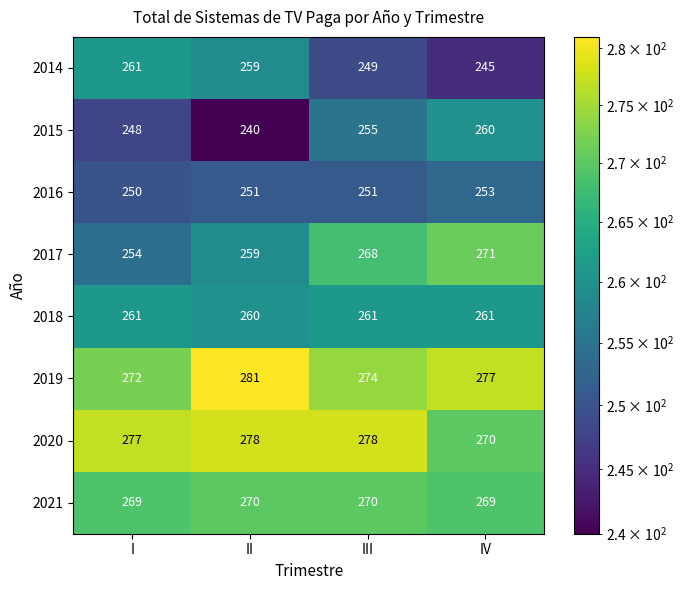

What is the difference between the second highest and second lowest values in the 2019 series?

3